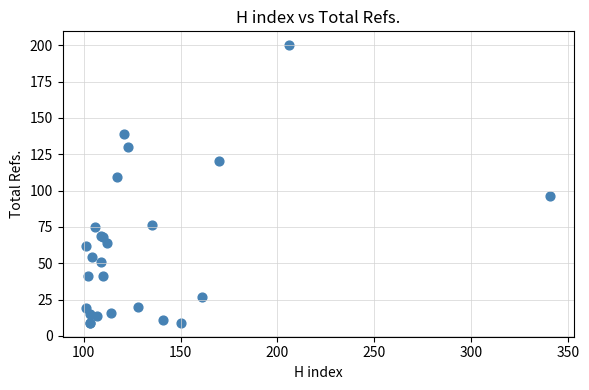

What Y value in the scatter plot is closest to 104?

109